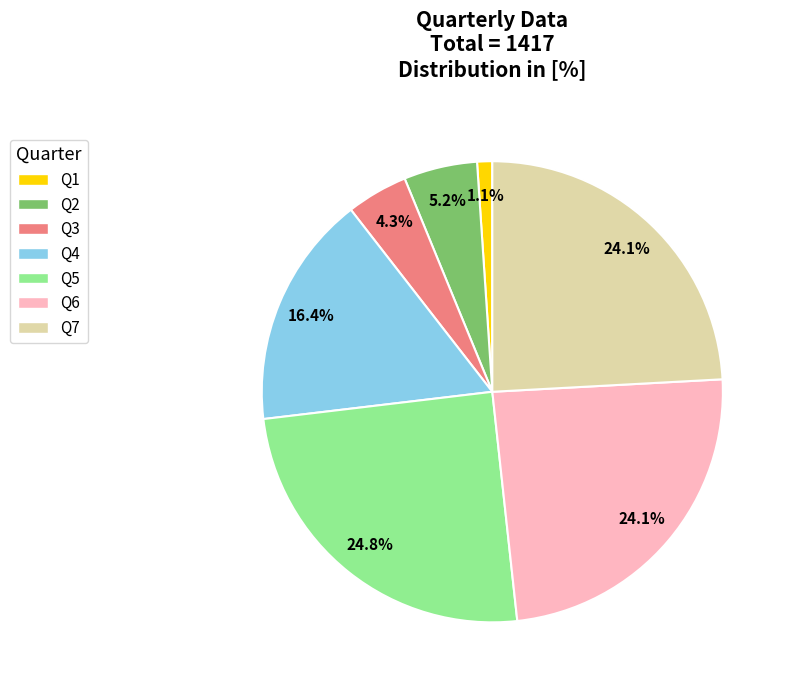

Between Q4 and Q5, which is larger?

Q5